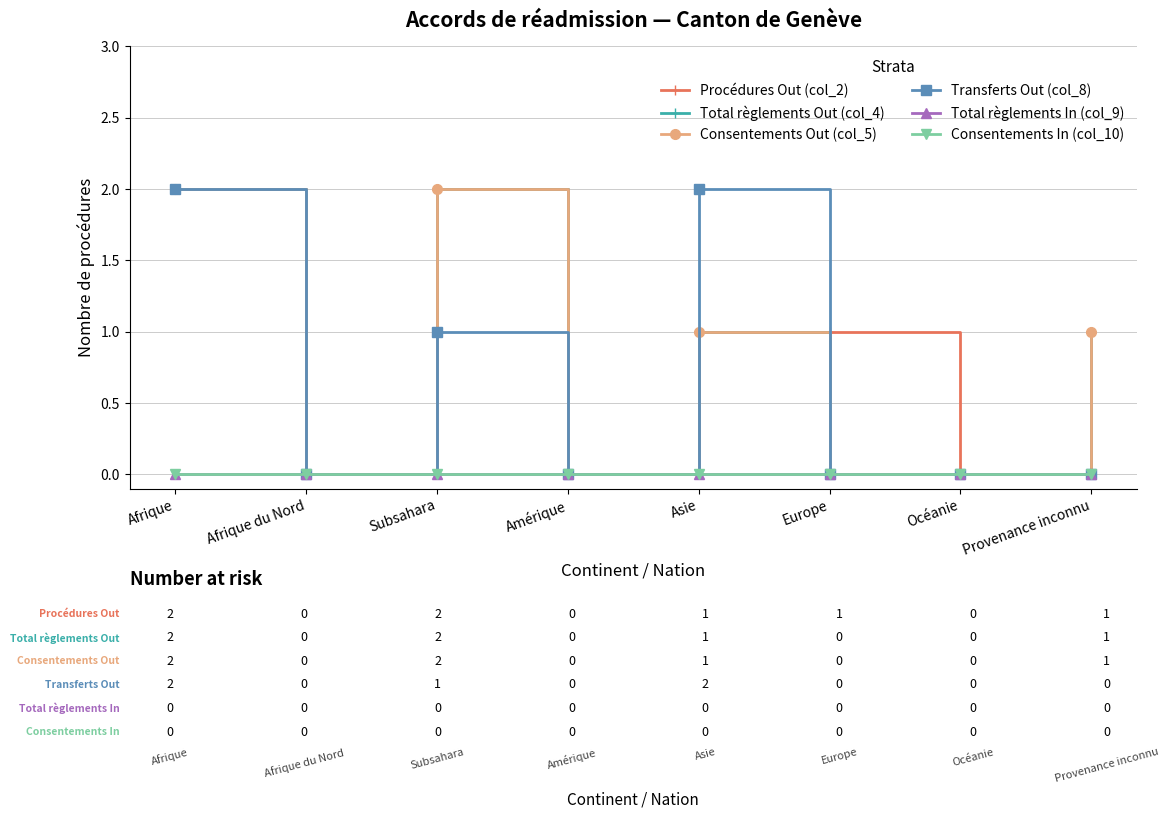

The Consentements Out (col_5) series shows 1 at Afrique du Nord. True or false?

False